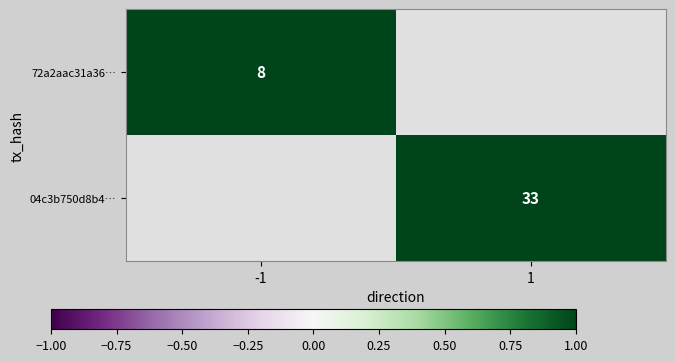

Is it true that 72a2aac31a36… equals 2 at -1?

False